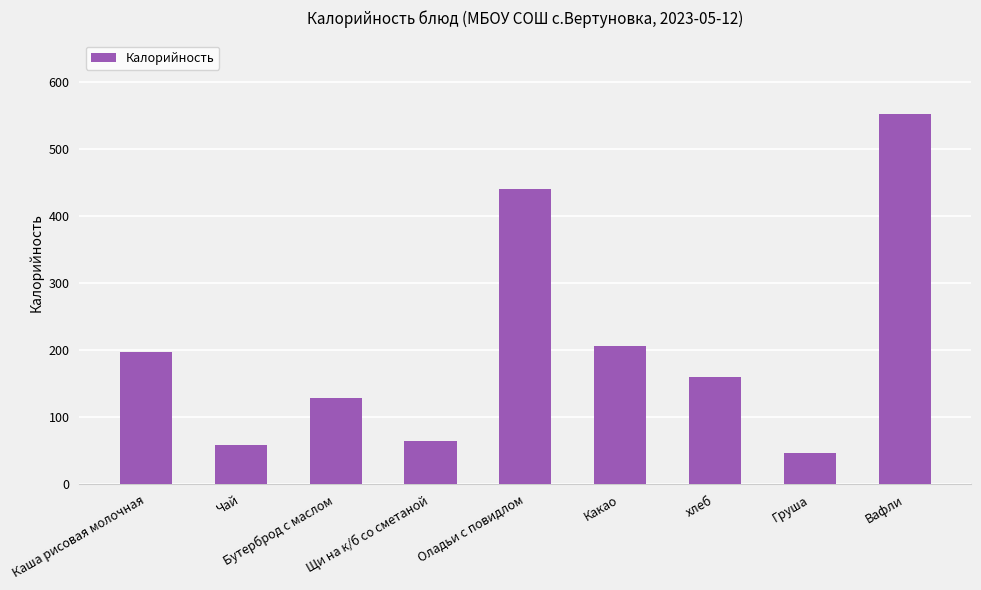

What is the sum of the values at Щи на к/б со сметаной and Чай?

123